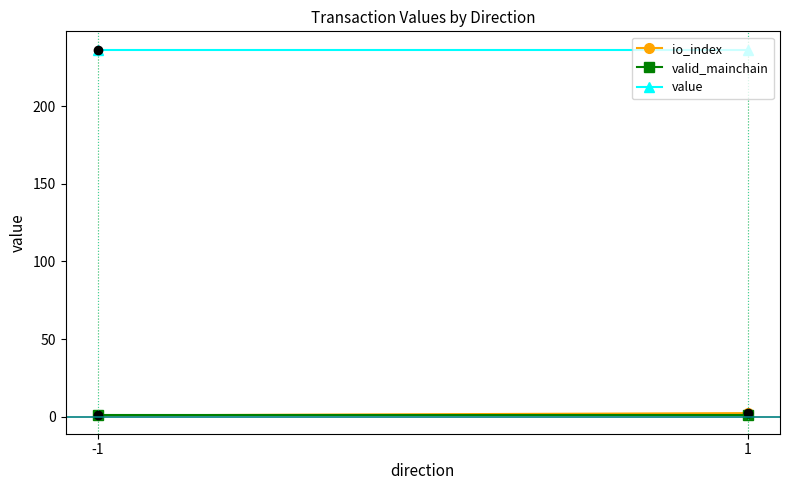

Which series has the widest spread of values?

io_index